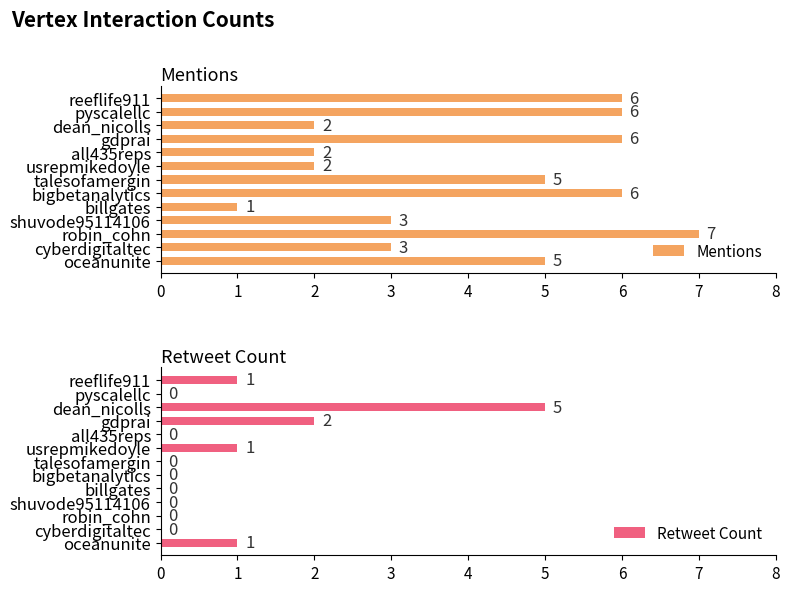

The Mentions series shows 11 at robin_cohn. True or false?

False